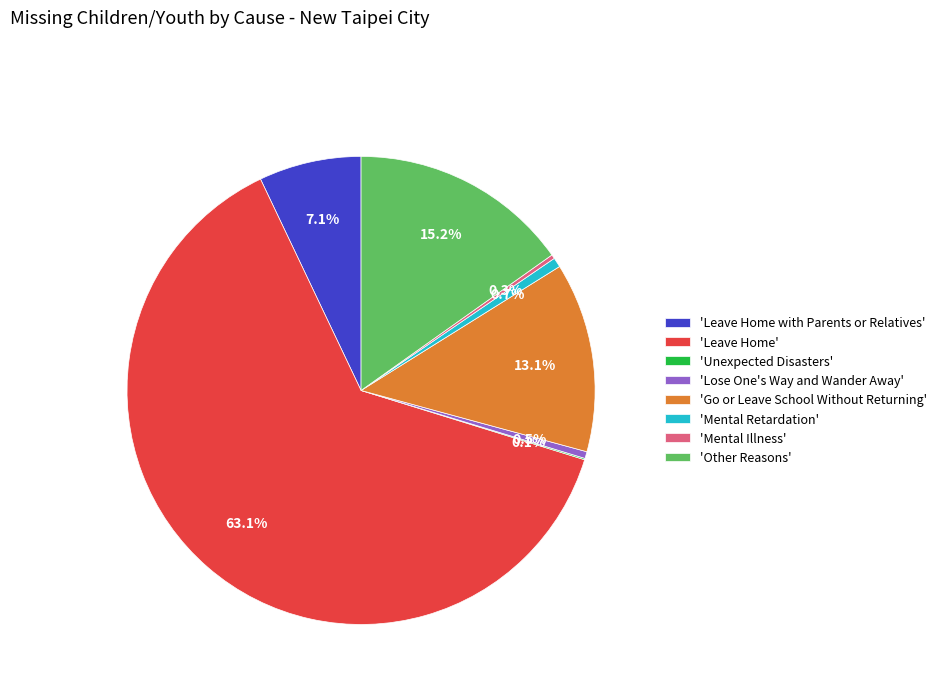

What is the ratio of the value at 'Leave Home' to the value at 'Lose One's Way and Wander Away'?

134.0